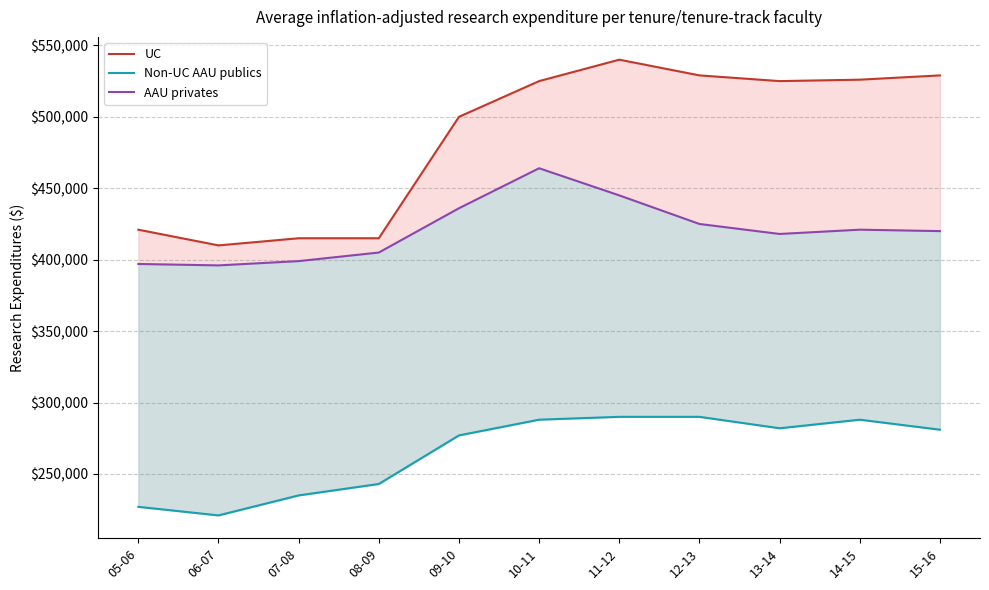

What is the lowest value of the UC series?

410000